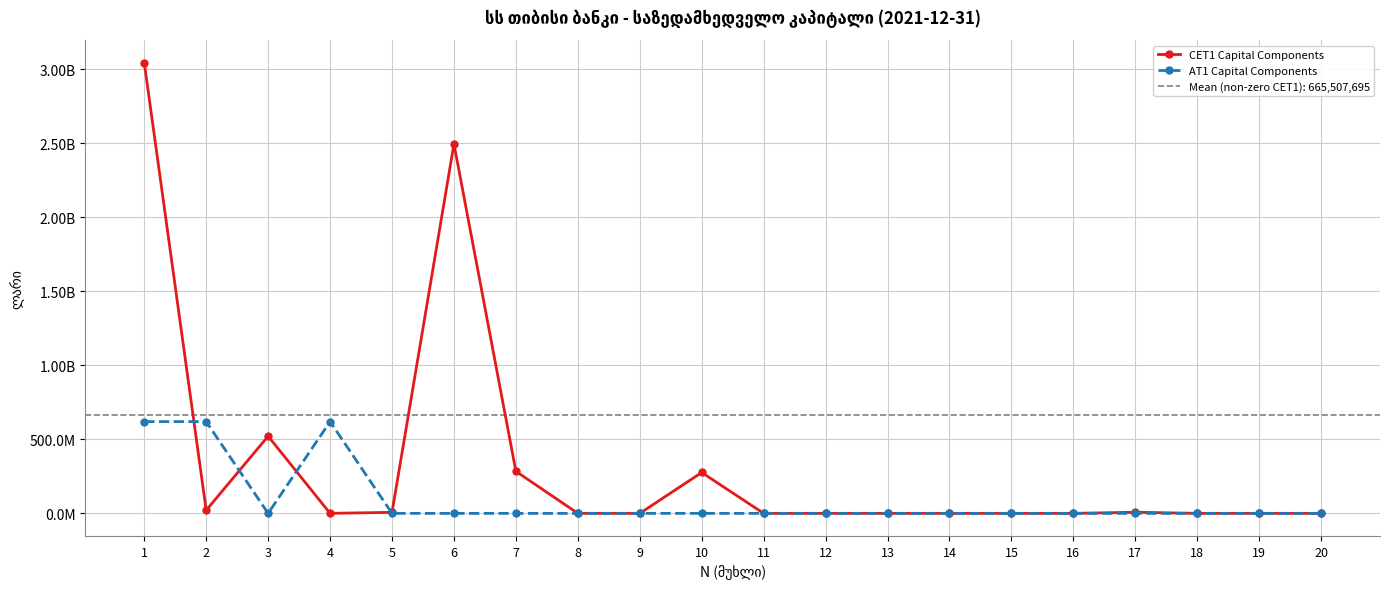

What is the value of the AT1 Capital Components point at the 2nd from the left?

619520000.0